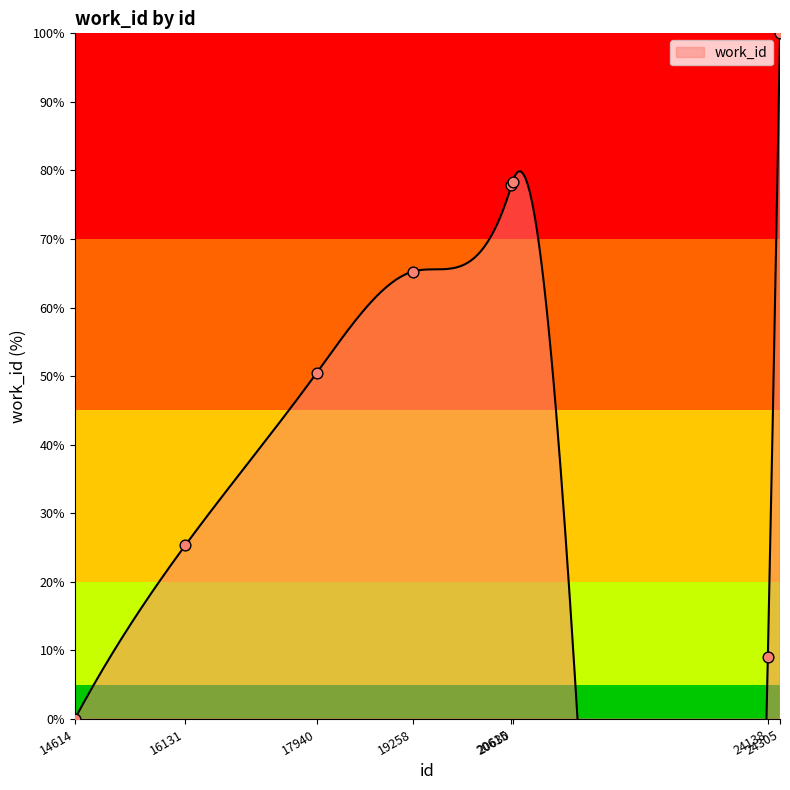

Between 14614 and 19258, which is larger?

19258